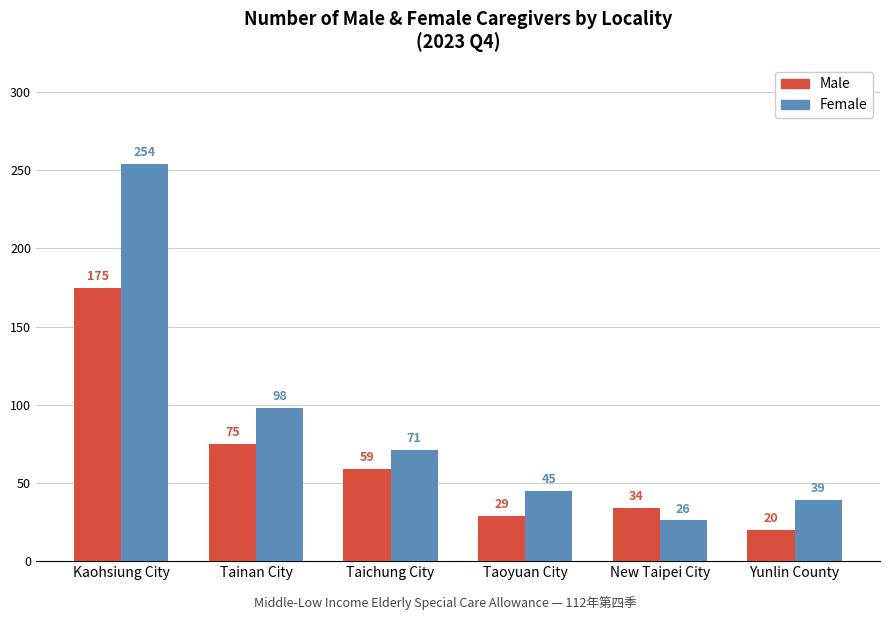

What is the difference between the second highest and second lowest values in the Female series?

59